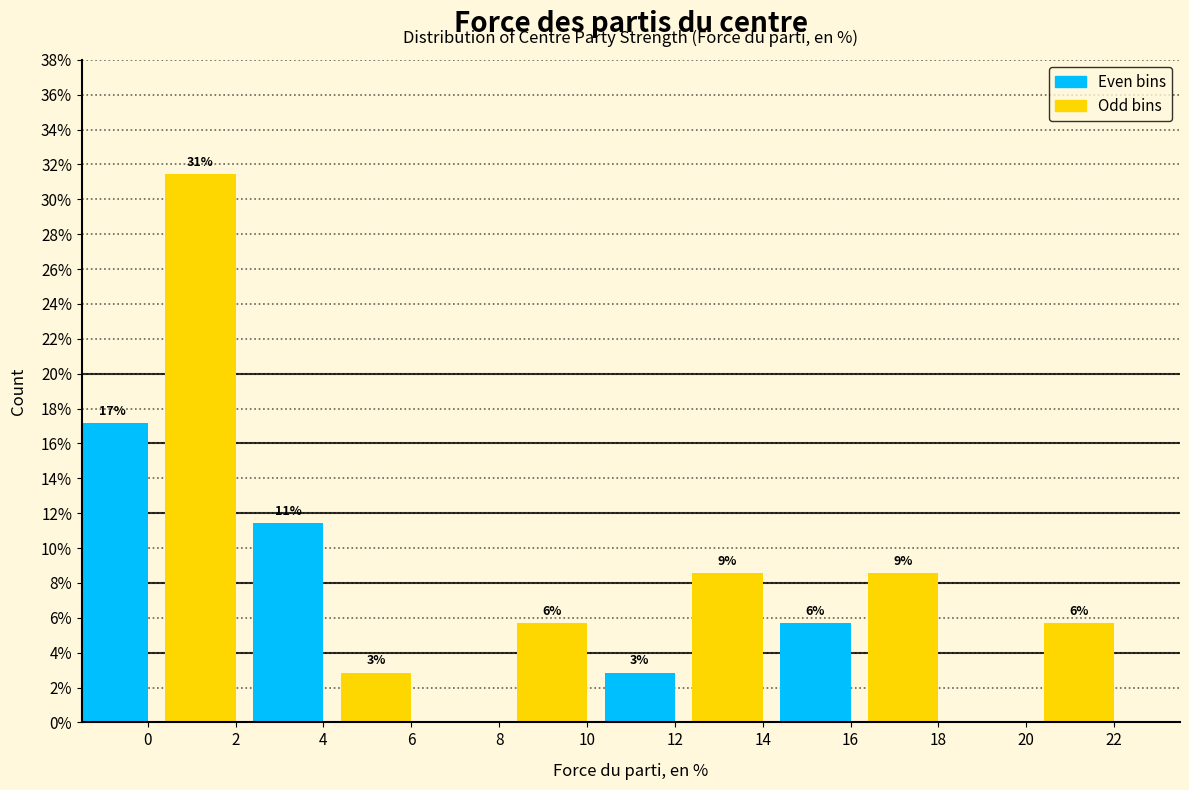

Are the bars horizontal?

No